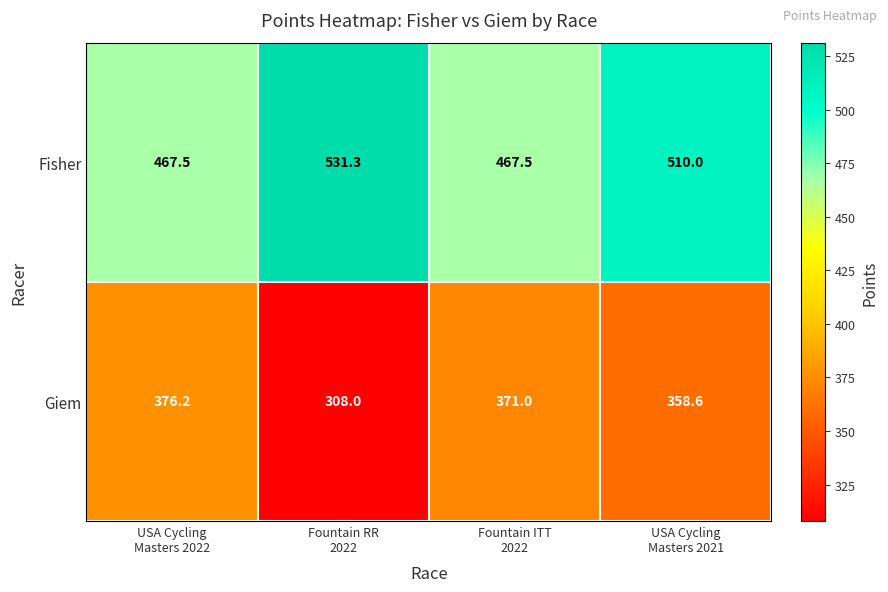

What is the sum of all Giem values?

1413.8